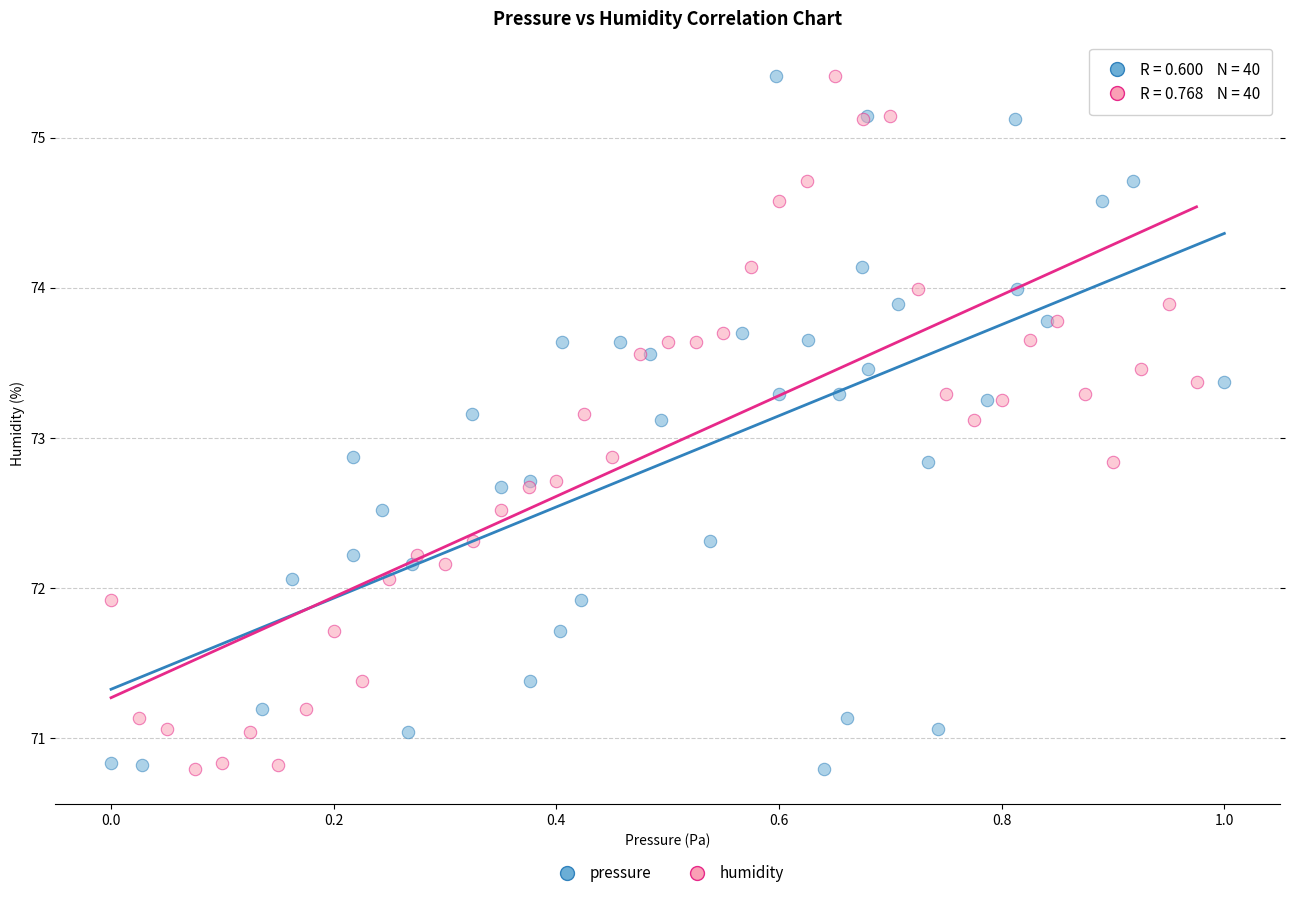

What are all the series names shown in the legend?

pressure, humidity